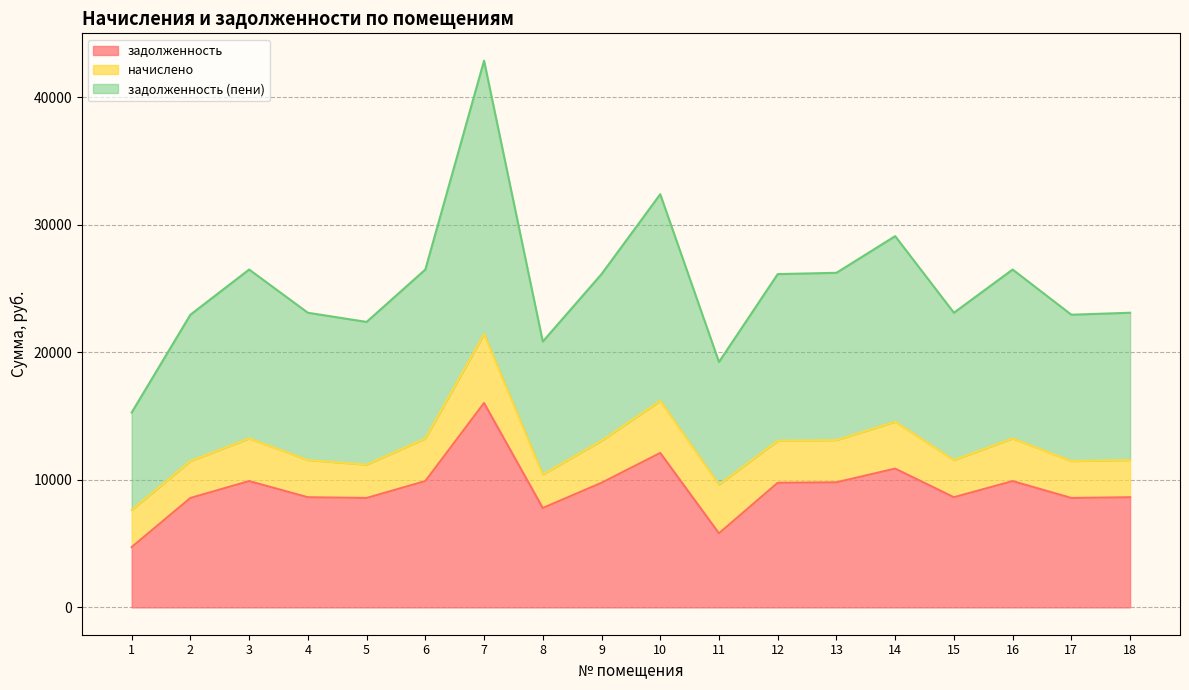

The задолженность (пени) series shows 11479.0 at 2. True or false?

True